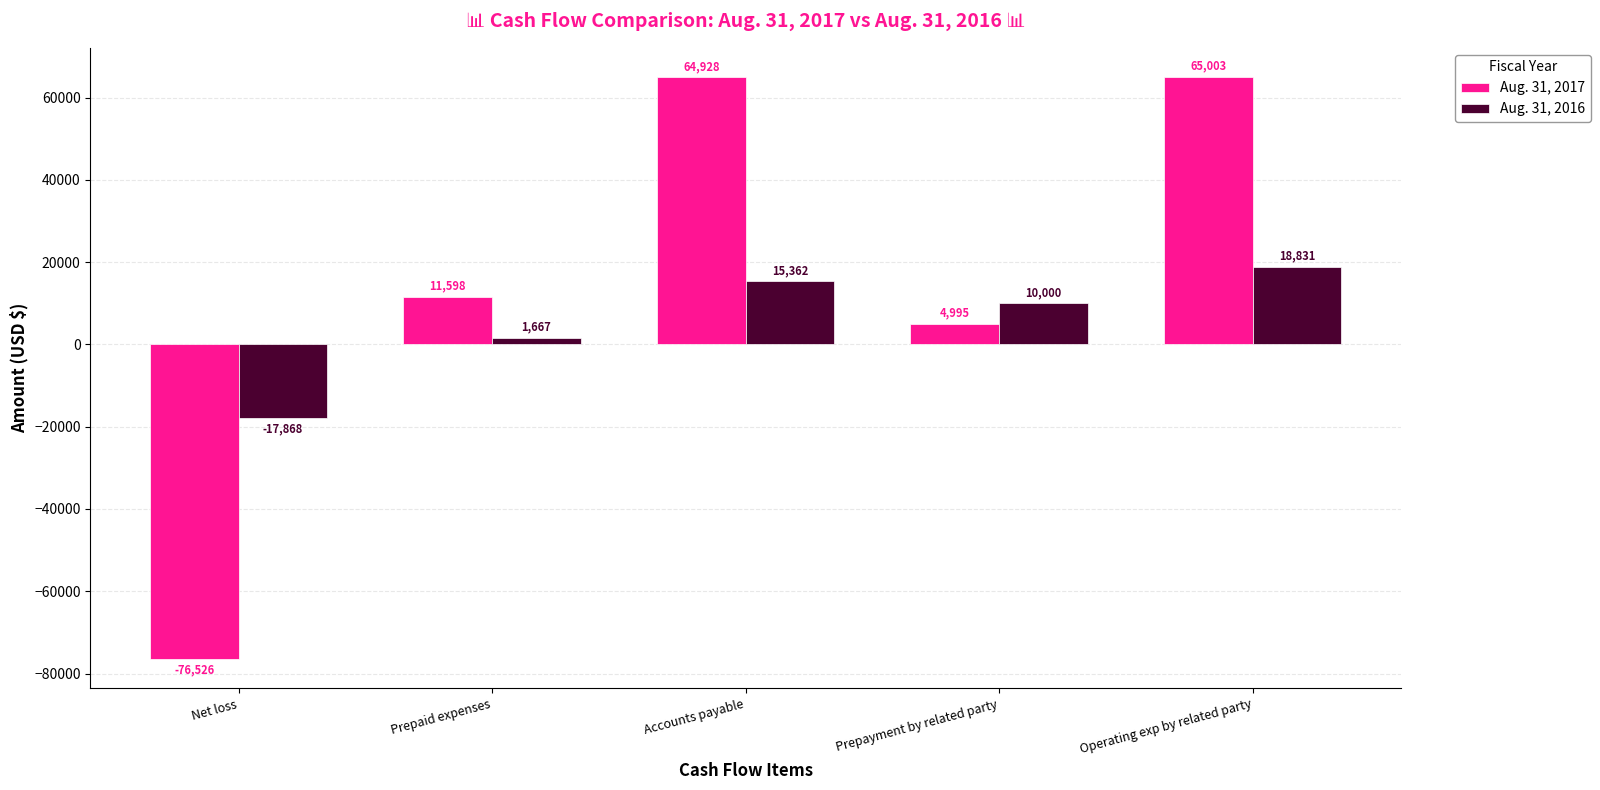

What is the difference between the Aug. 31, 2017 values at Operating exp by related party and Prepaid expenses?

53405